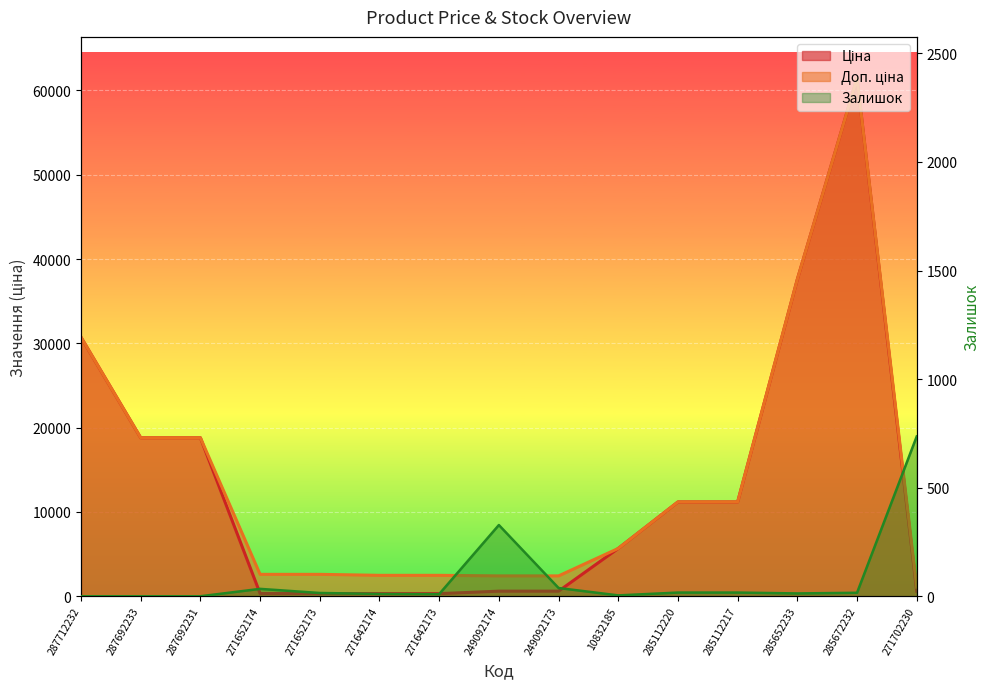

True or false: Залишок has a value of 736.0 at 271702230.

True